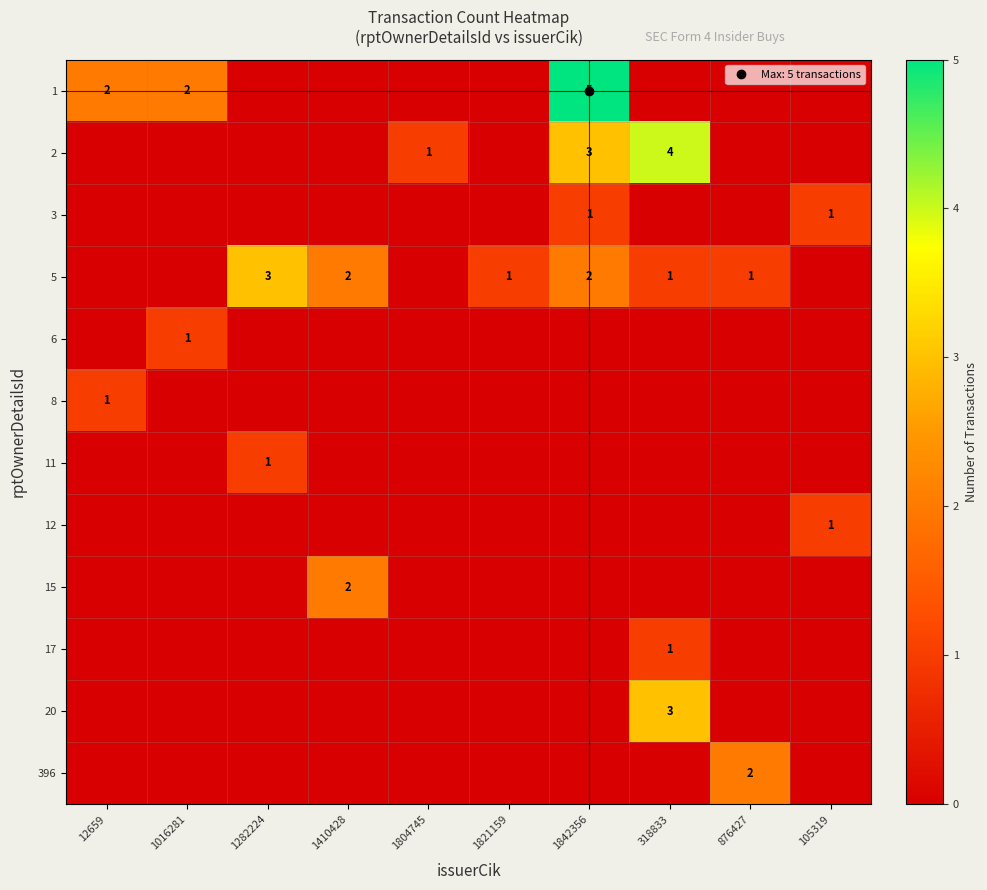

Which category has the lowest value across all series?

1282224